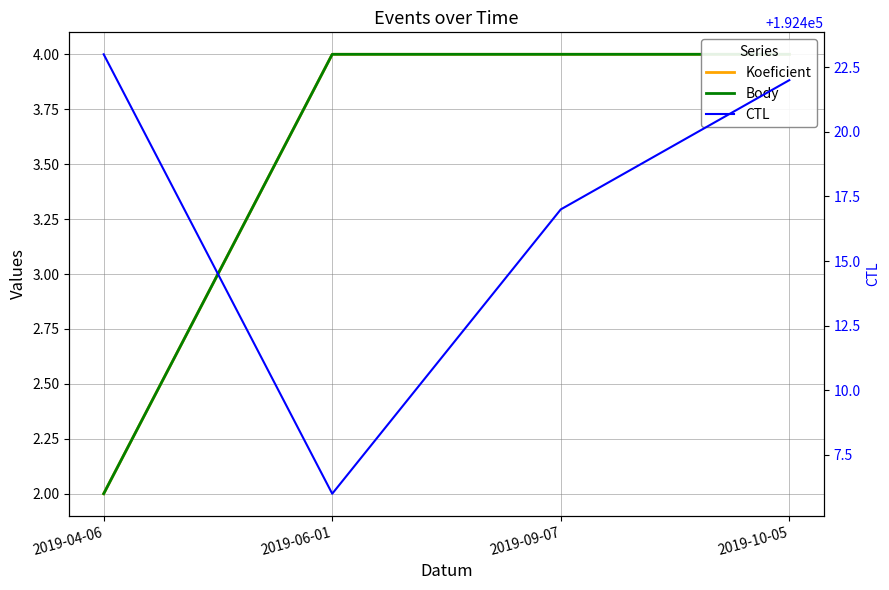

At which category is the sum across all series the highest?

2019-10-05